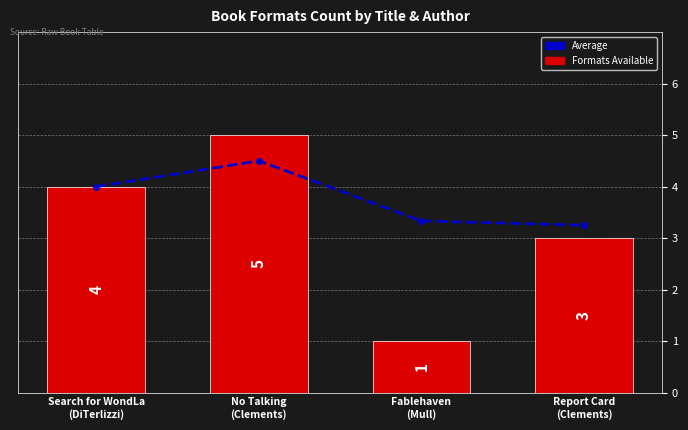

What is the label of the 3rd bar from the left?

Fablehaven
(Mull)